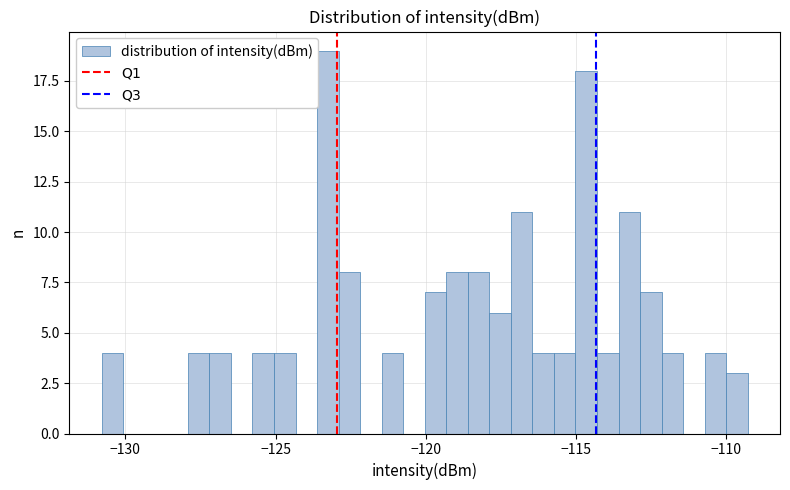

Read against the x-axis, roughly where is the centre of the tallest bar?

-123.5